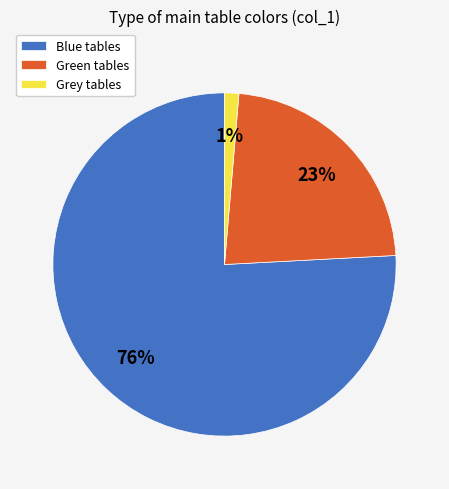

Combined, do Blue tables and Grey tables account for over 50%?

Yes